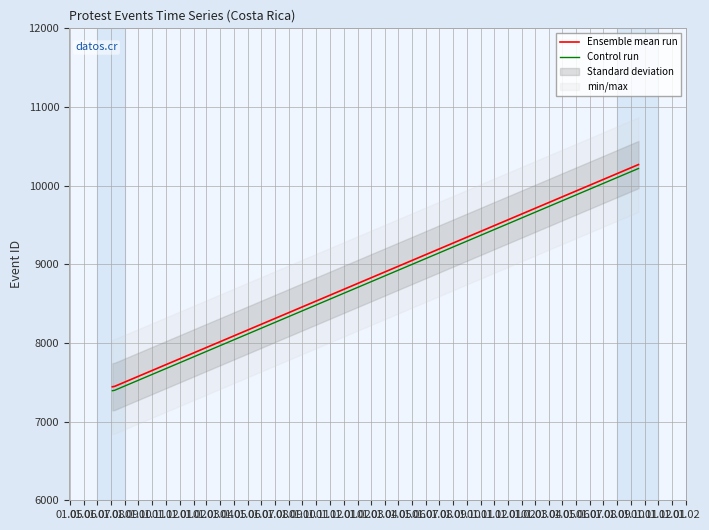

What is the maximum value for Control run?

10218